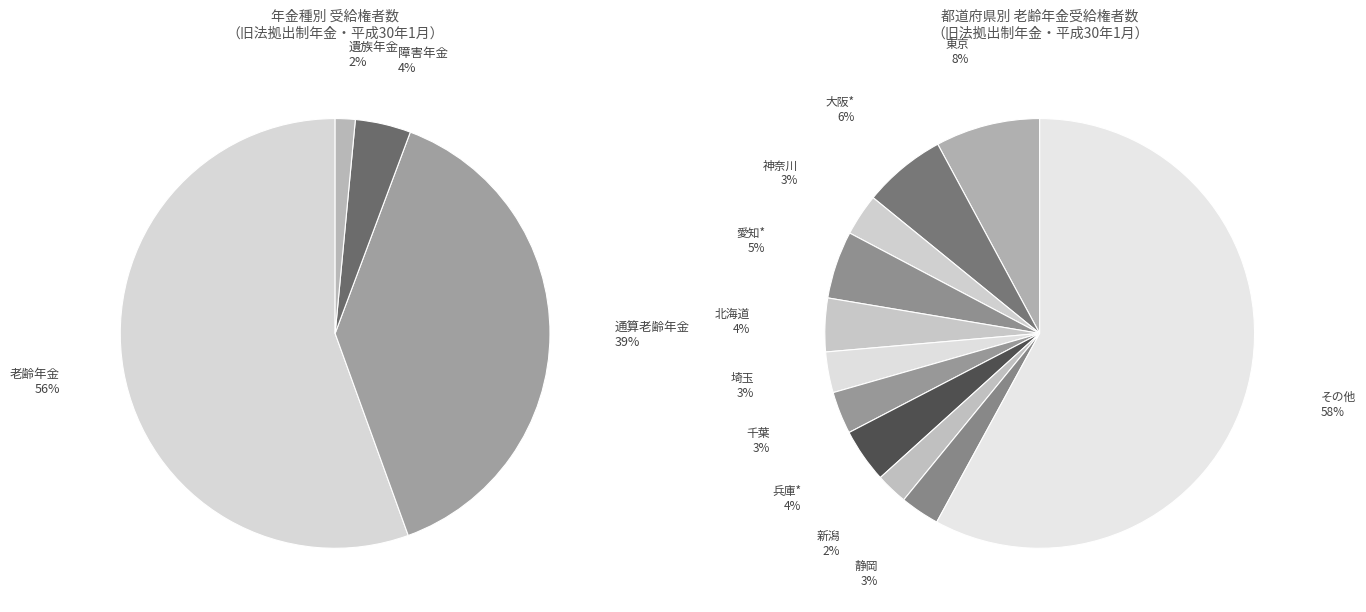

Approximately how many times larger is the value at 老齢年金 compared to 通算老齢年金?

1.4